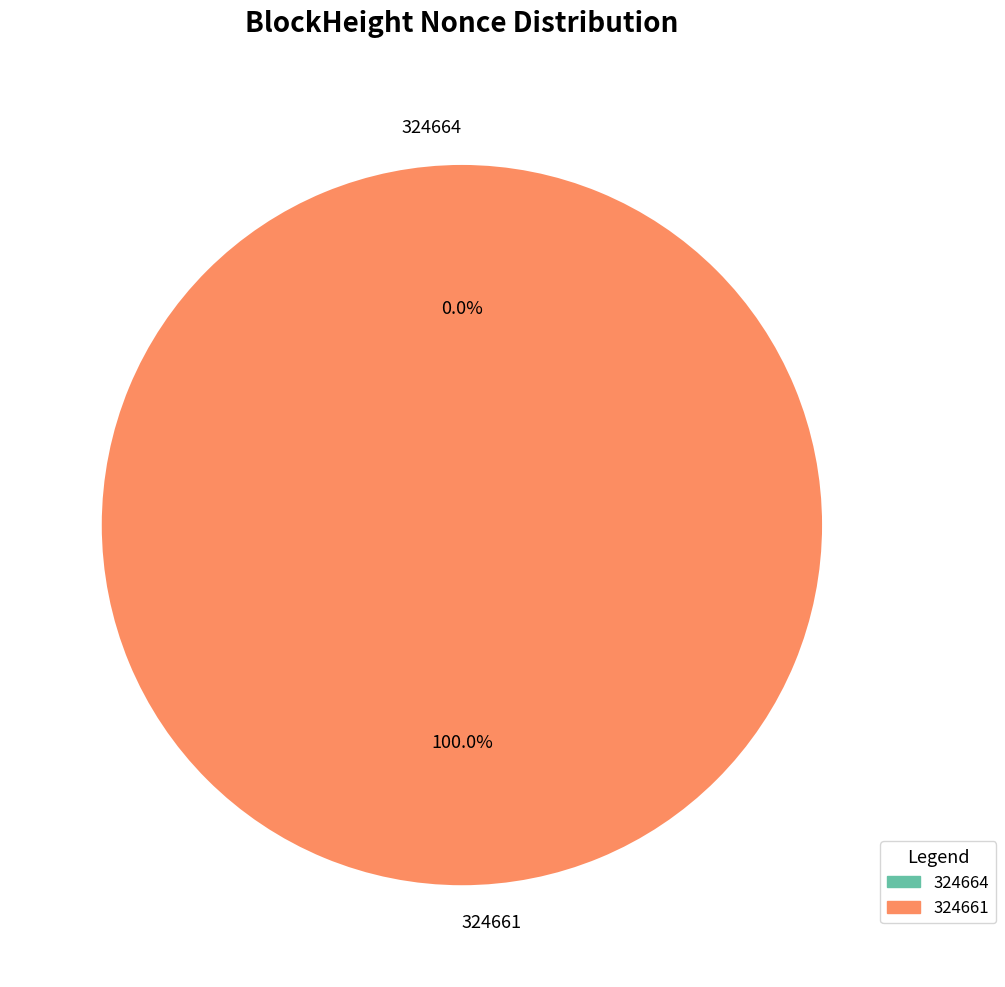

To the nearest percent, what is the combined percentage of 324664 and 324661?

100%